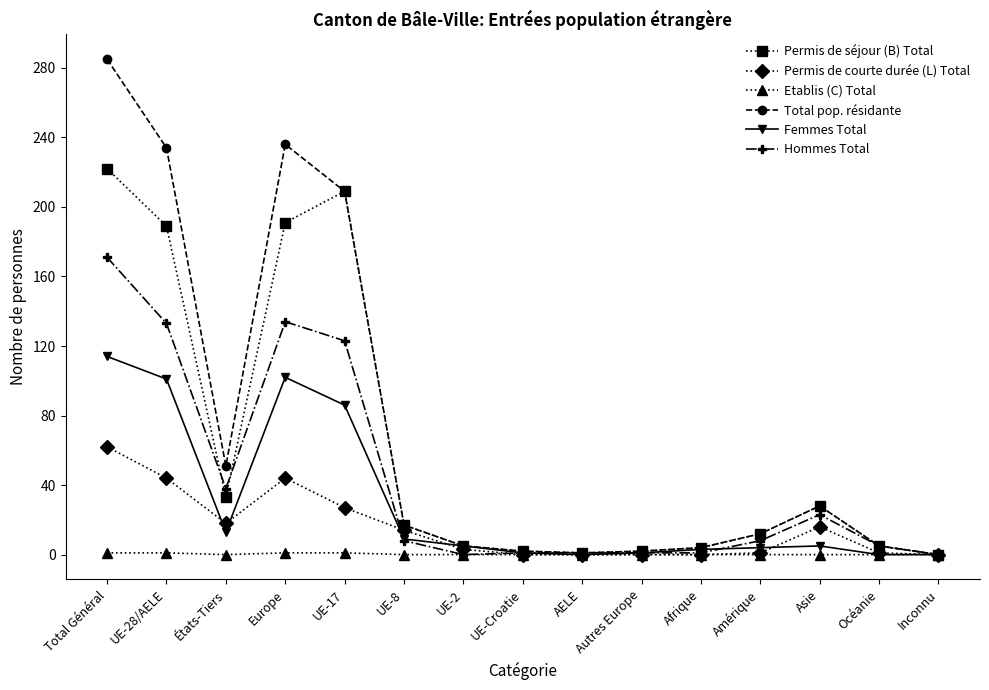

Which series has the widest spread of values?

Total pop. résidante